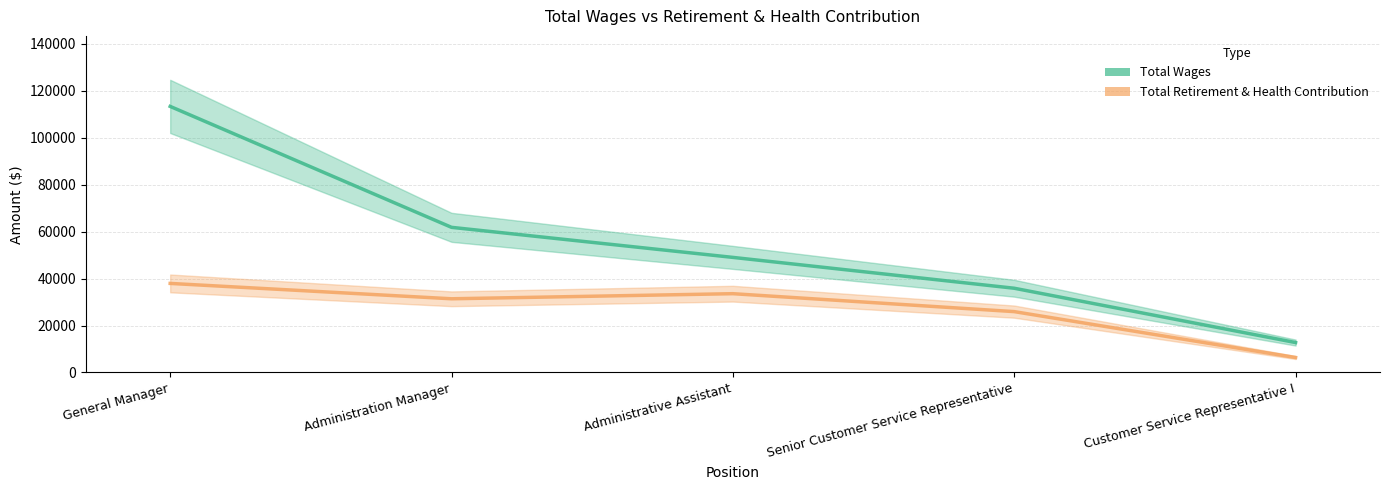

True or false: Total Retirement & Health Contribution and Total Wages cross at least once.

False